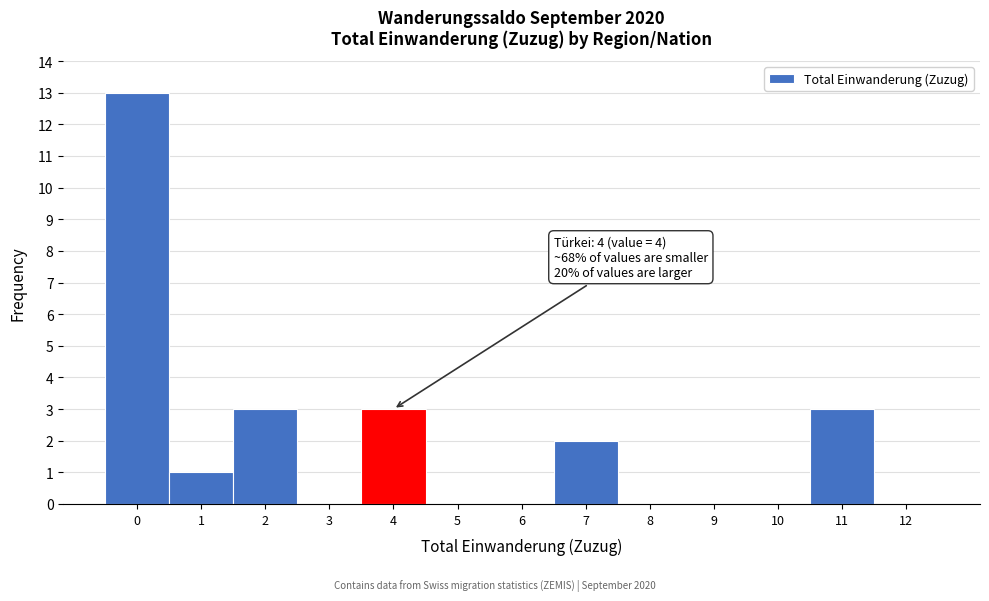

Reading left to right, extract all data points from this chart.

0=13	1=1	2=3	3=0	4=3	5=0	6=0	7=2	8=0	9=0	10=0	11=3	12=0